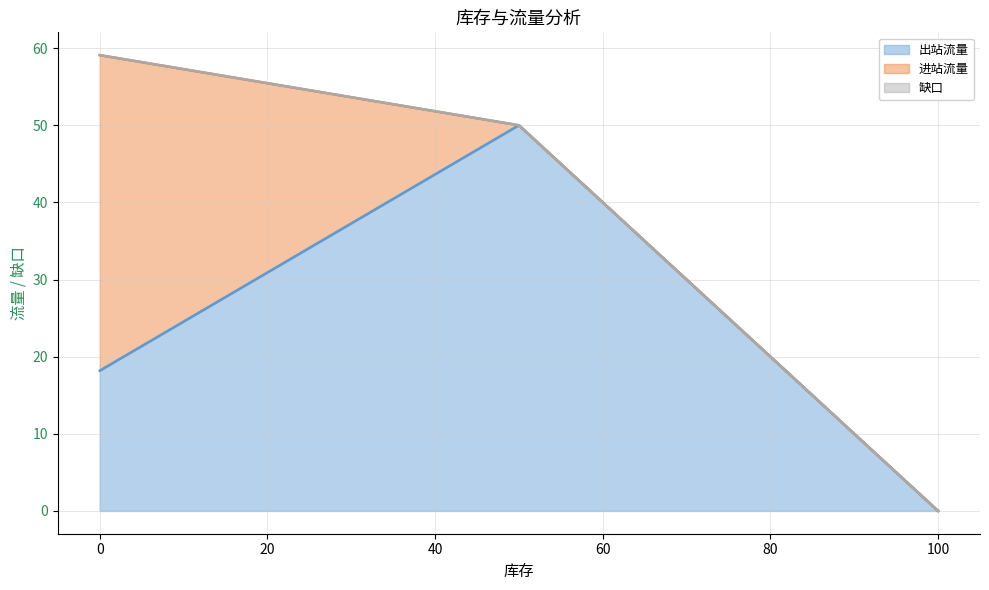

What is the sum of all 出站流量 values?

68.2